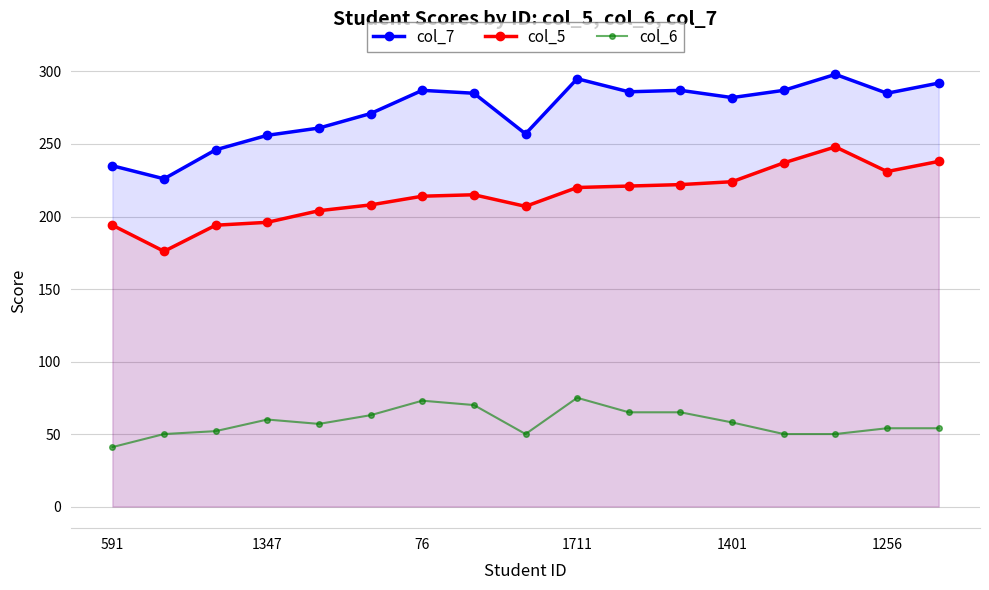

What is the spread (max minus min) of values at 1401?

224